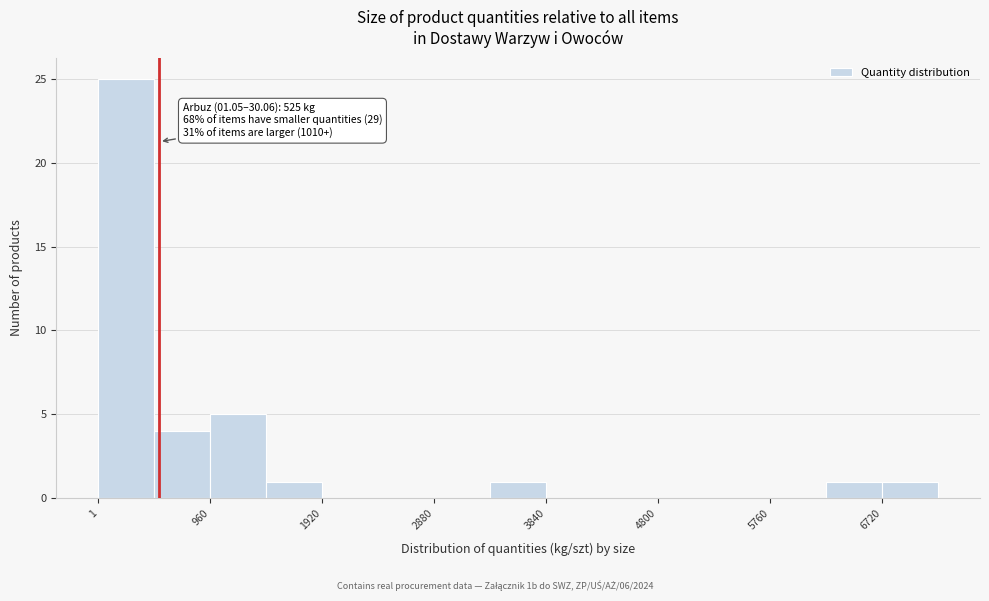

Which range on the x-axis has the tallest bar?

0 to 500